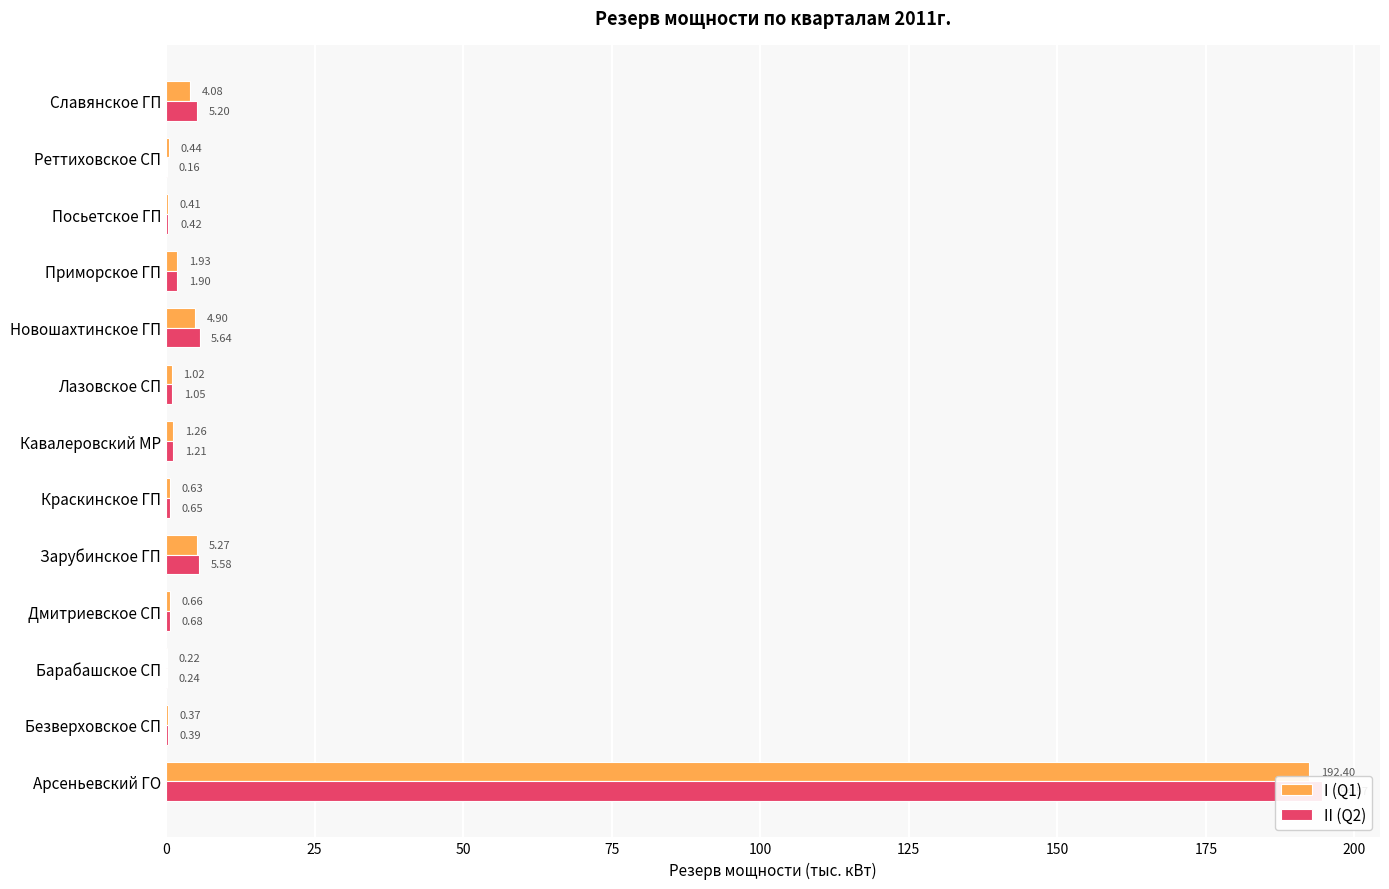

The I (Q1) series shows 1.3 at Кавалеровский МР. True or false?

True